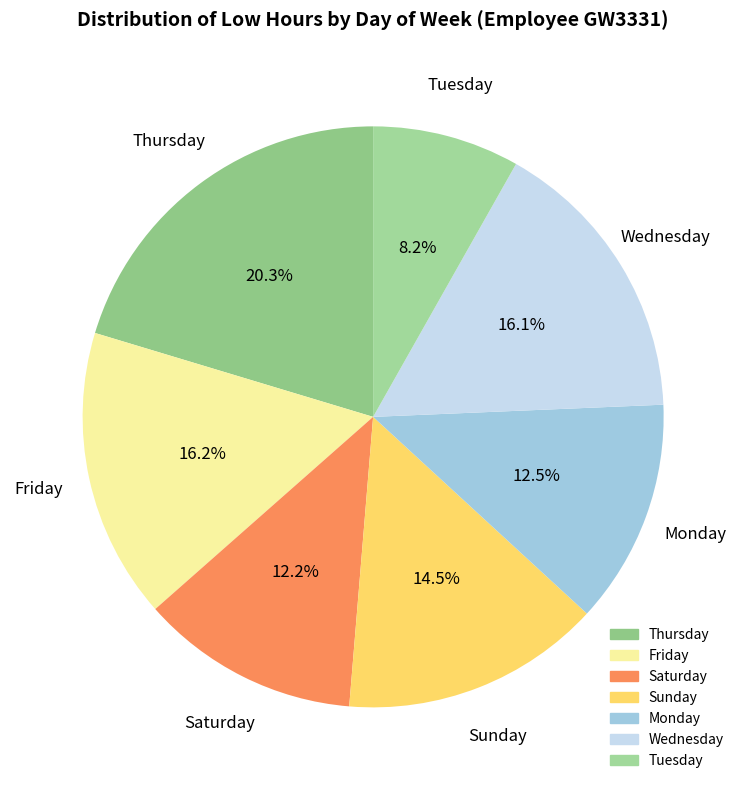

Does any single category account for the majority?

No